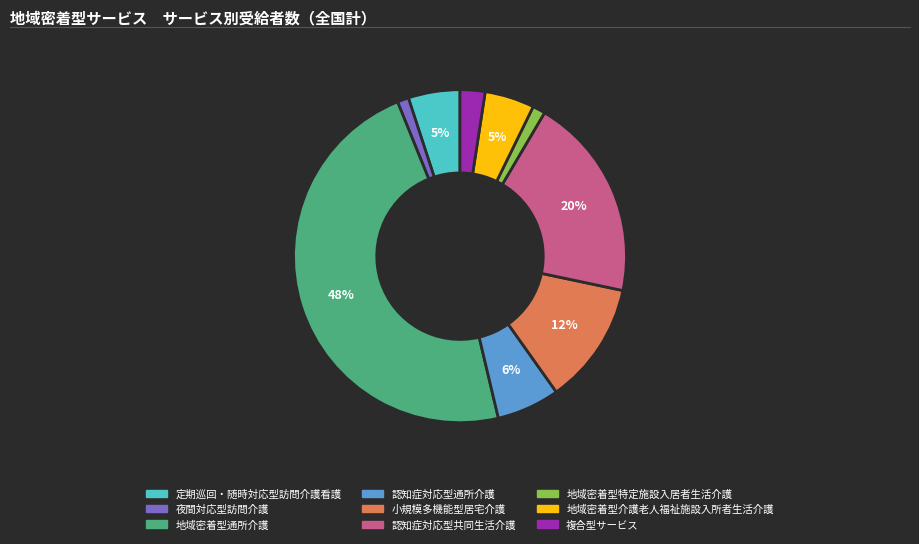

To the nearest percent, what percentage of the pie is 地域密着型介護老人福祉施設入所者生活介護?

5%